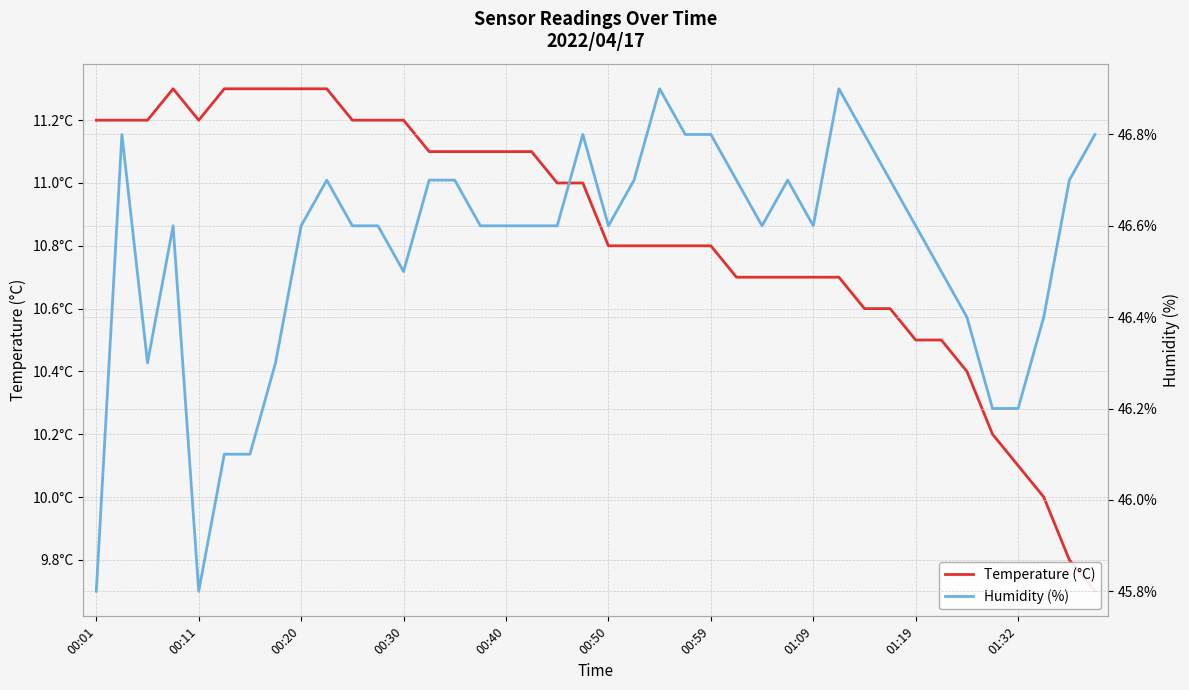

What is the difference between the second highest and second lowest values in the Humidity (%) series?

1.1